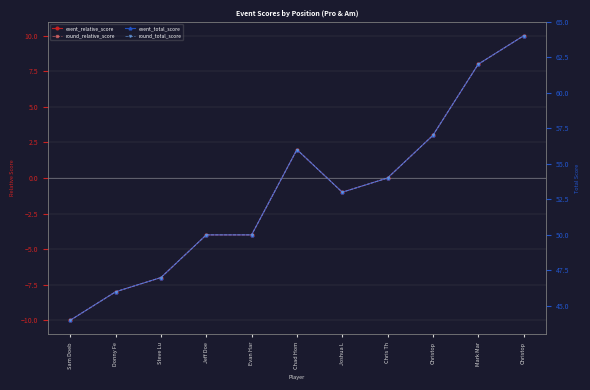

What is the minimum value shown in the chart?

-10